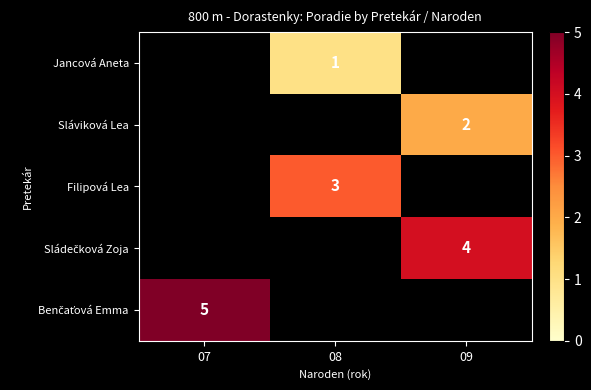

True or false: Sláviková Lea has a value of 0 at 09.

False